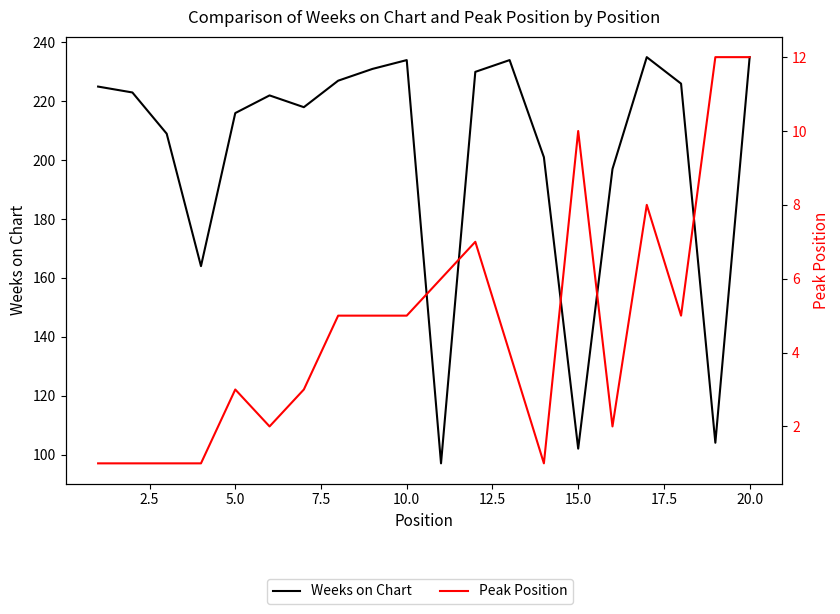

True or false: Weeks on Chart and Peak Position intersect in this chart.

False